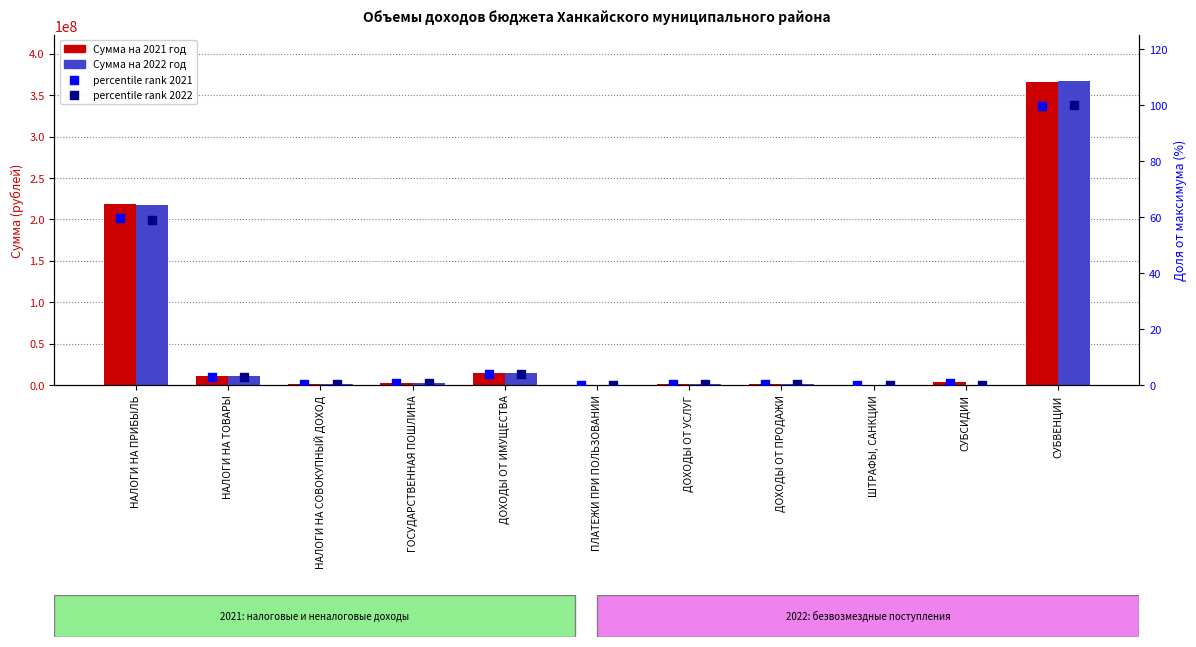

Which series reaches the maximum Y coordinate?

Сумма на 2022 год